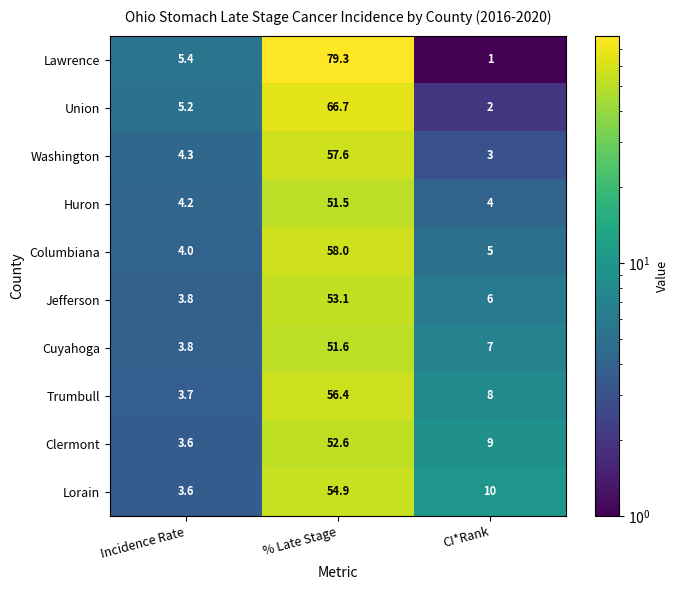

Reading left to right, transcribe all the data shown in this chart.

Lawrence: Incidence Rate=5.4	% Late Stage=79.3	CI*Rank=1.0
Union: Incidence Rate=5.2	% Late Stage=66.7	CI*Rank=2.0
Washington: Incidence Rate=4.3	% Late Stage=57.6	CI*Rank=3.0
Huron: Incidence Rate=4.2	% Late Stage=51.5	CI*Rank=4.0
Columbiana: Incidence Rate=4.0	% Late Stage=58.0	CI*Rank=5.0
Jefferson: Incidence Rate=3.8	% Late Stage=53.1	CI*Rank=6.0
Cuyahoga: Incidence Rate=3.8	% Late Stage=51.6	CI*Rank=7.0
Trumbull: Incidence Rate=3.7	% Late Stage=56.4	CI*Rank=8.0
Clermont: Incidence Rate=3.6	% Late Stage=52.6	CI*Rank=9.0
Lorain: Incidence Rate=3.6	% Late Stage=54.9	CI*Rank=10.0